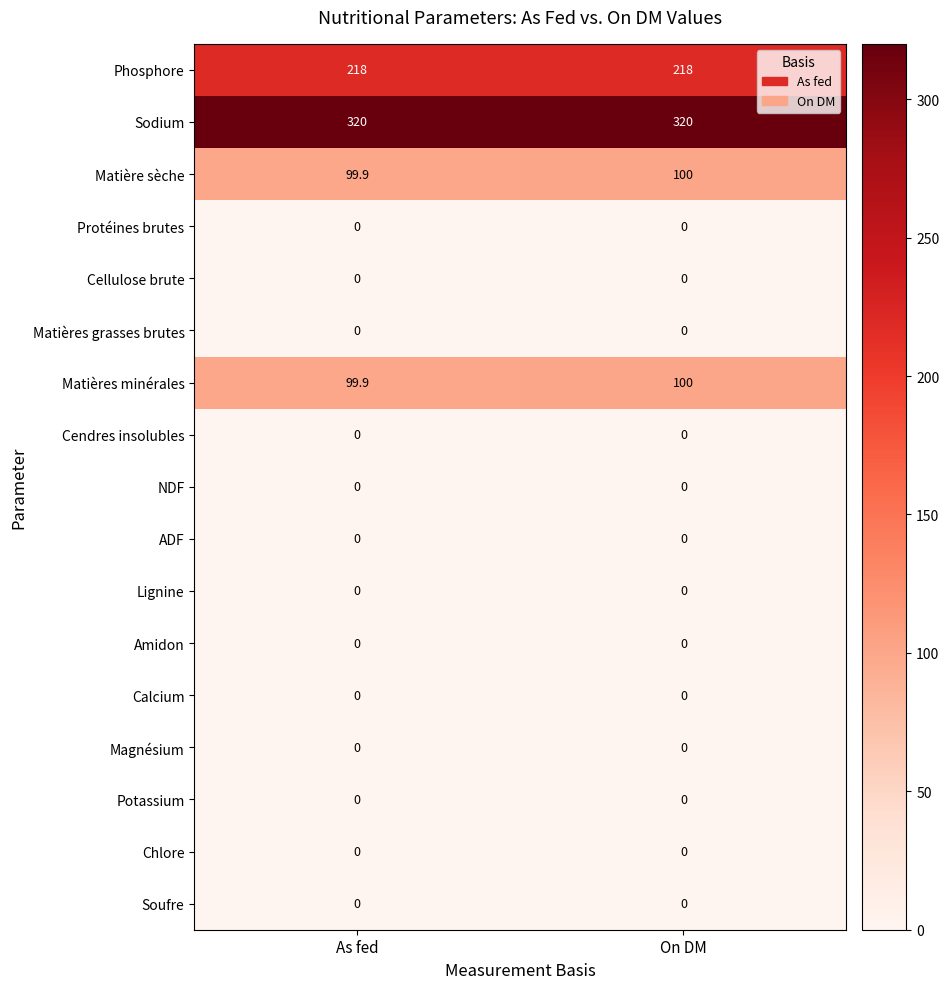

The value of Matière sèche at On DM is 100.0. True or false?

True